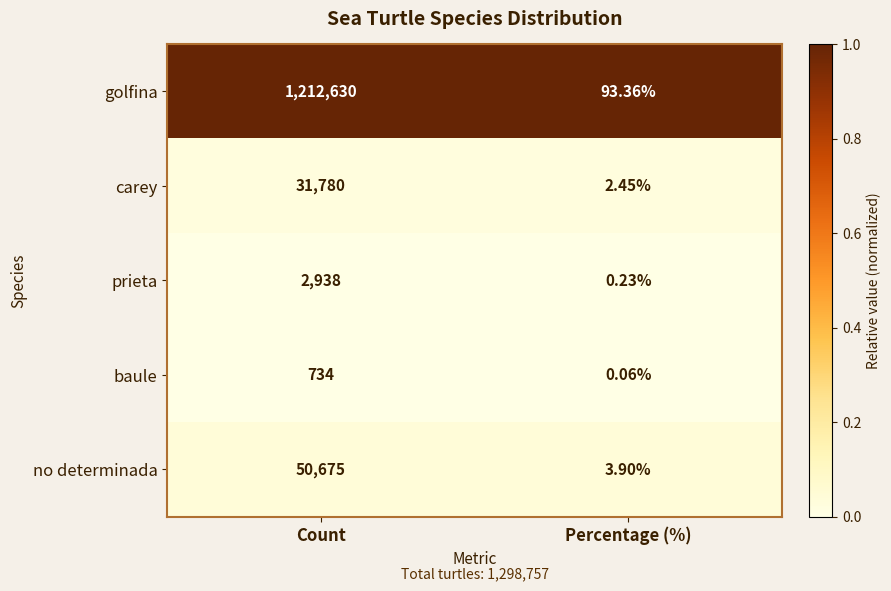

Which series has the largest total across all categories?

golfina